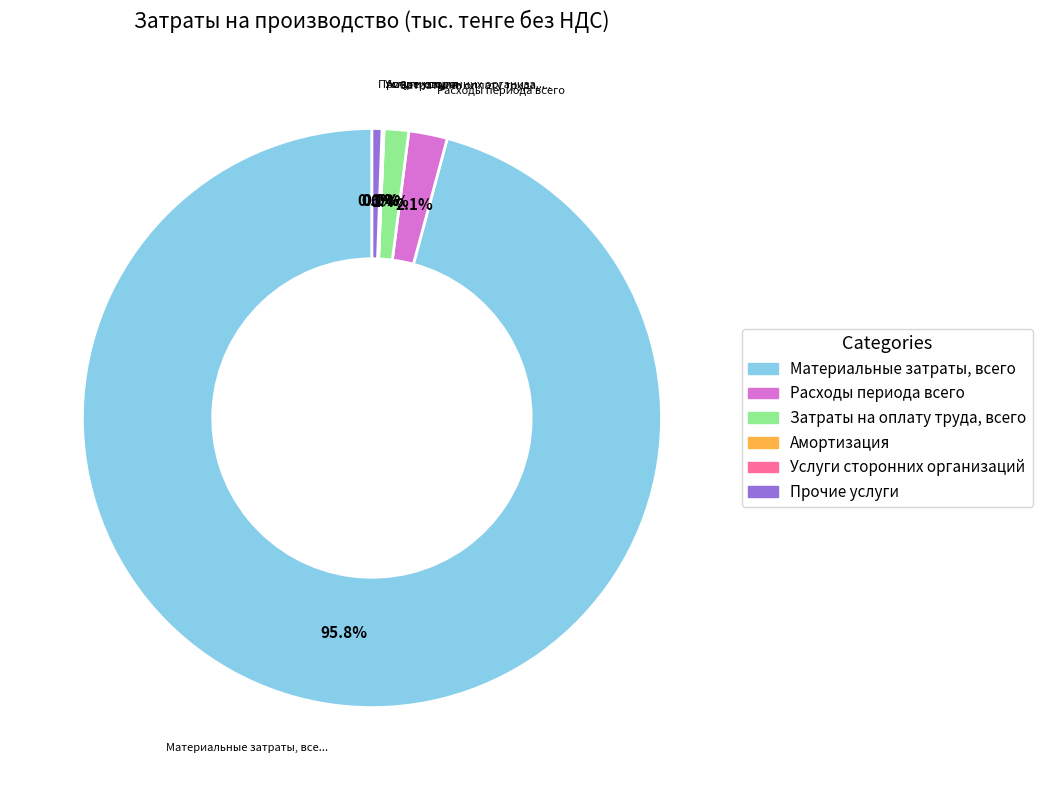

Which has a higher value, Прочие услуги or Затраты на оплату труда, всего?

Затраты на оплату труда, всего